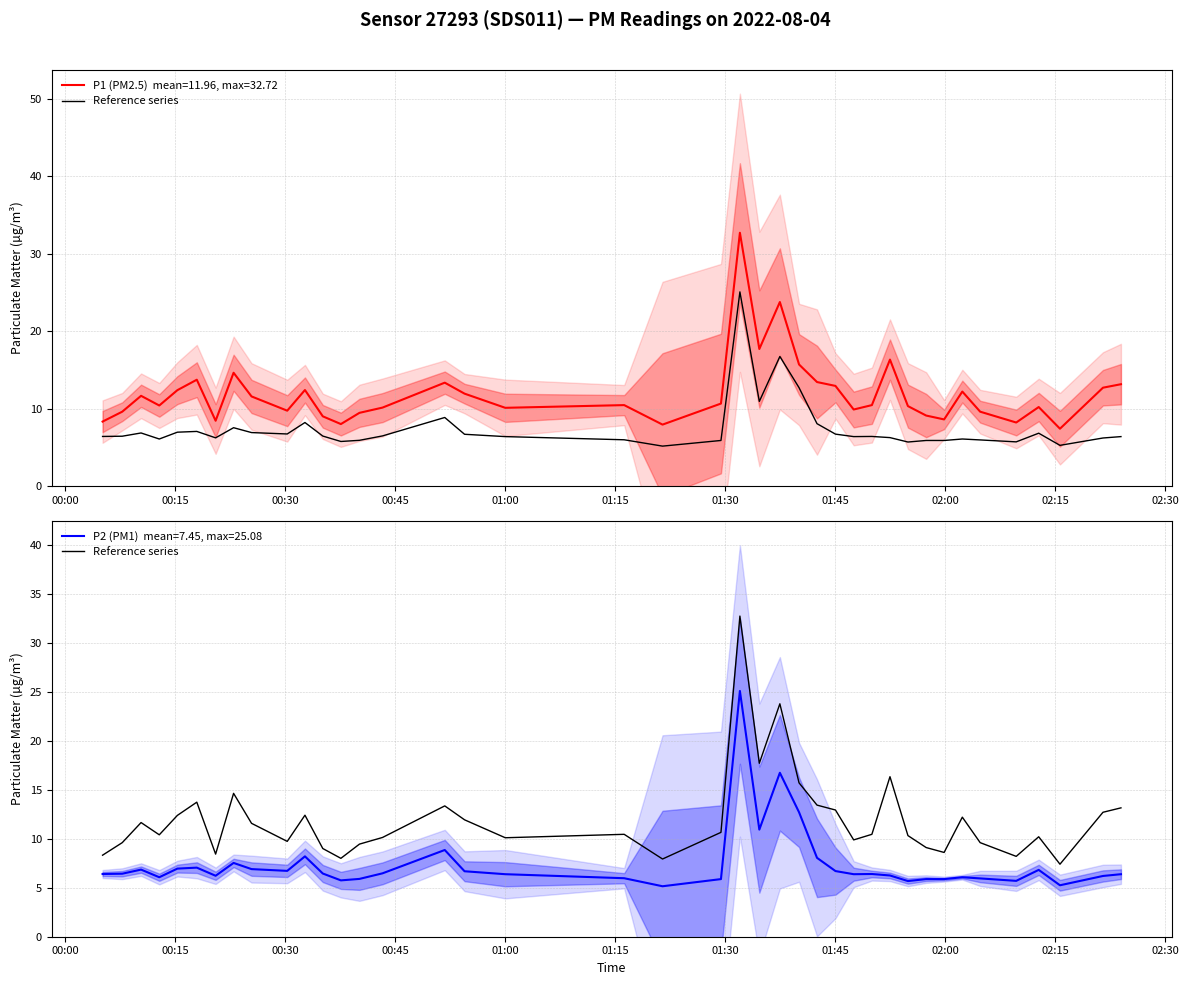

Reading left to right, what are all the values shown in this chart?

8.3	9.6	11.7	10.4	12.4	13.7	8.4	14.6	11.6	9.7	12.4	9.0	8.0	9.4	10.1	13.3	11.9	10.1	10.4	7.9	10.7	32.7	17.7	23.8	15.7	13.4	12.9	9.9	10.4	16.3	10.3	9.1	8.6	12.2	9.6	8.2	10.2	7.4	12.7	13.2